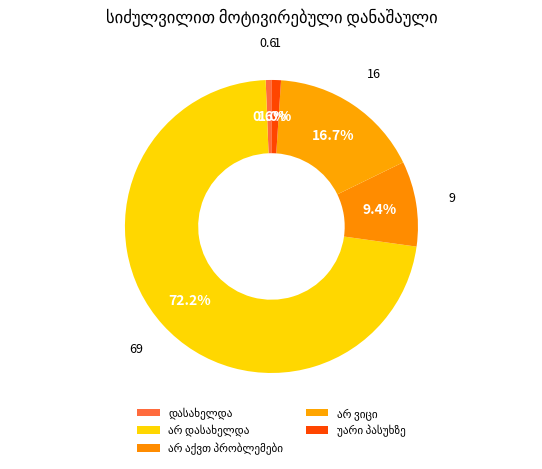

Which category has the smallest portion of the pie?

დასახელდა